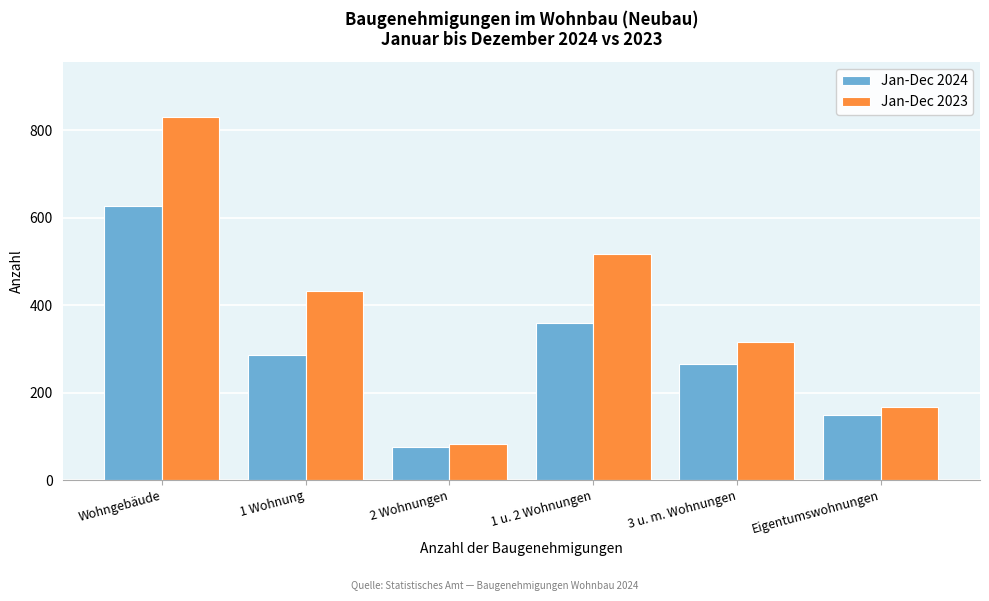

Reading left to right, transcribe all the data shown in this chart.

Jan-Dec 2024: 626	285	75	360	266	150
Jan-Dec 2023: 831	433	83	516	315	168